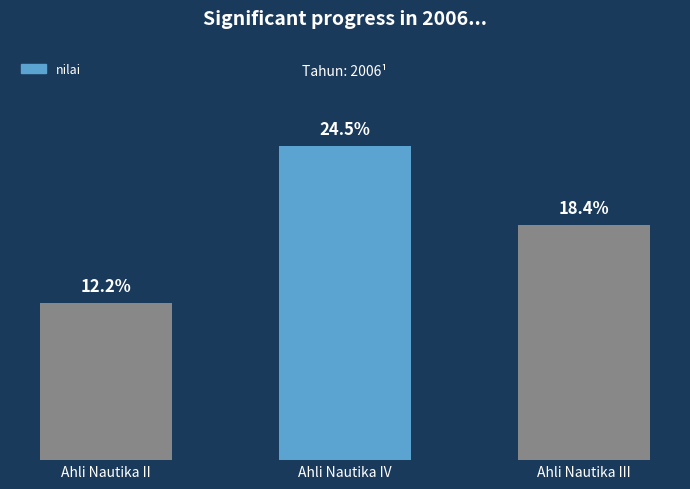

What is the label of the 3rd bar from the left?

Ahli Nautika III